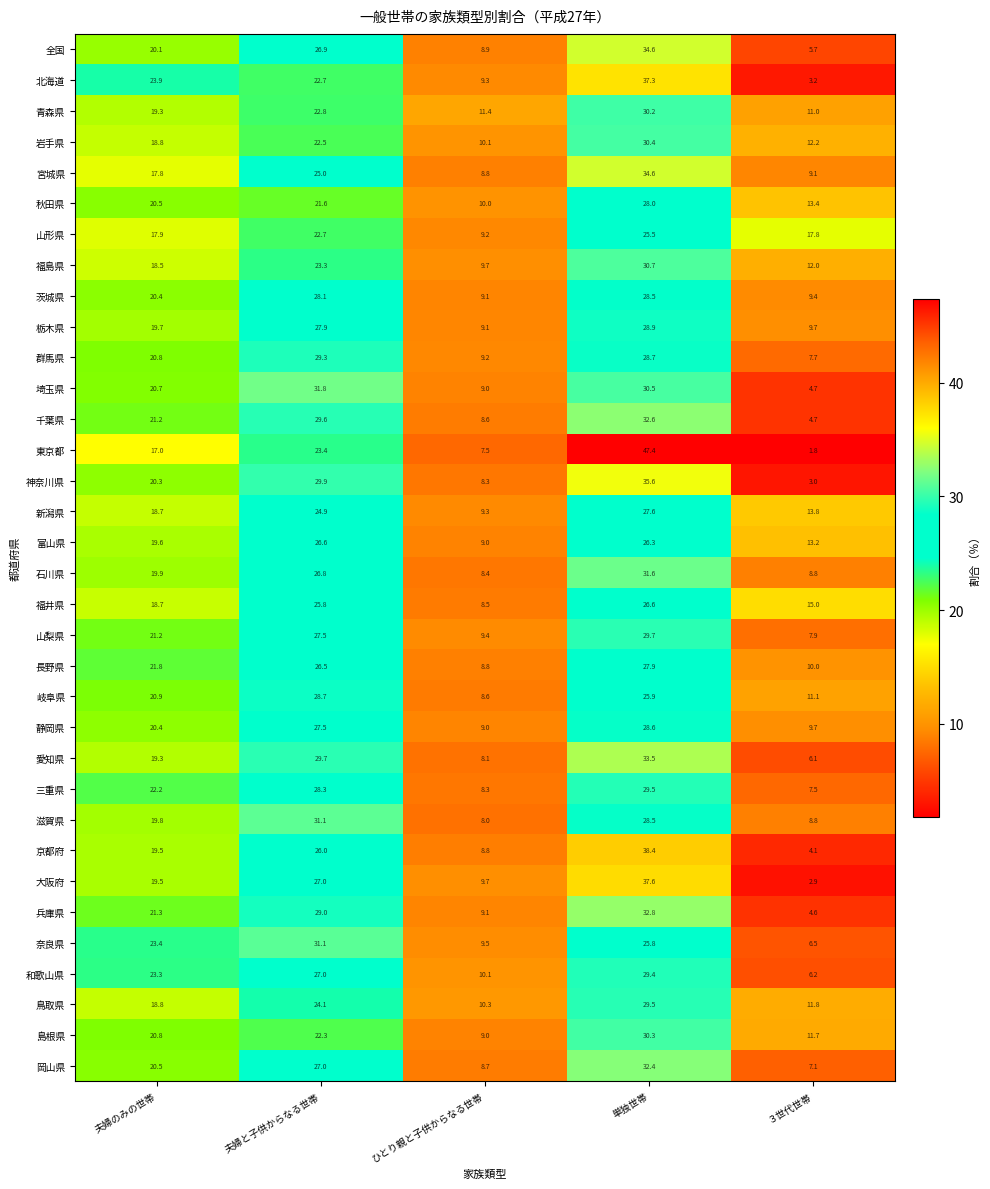

What is the total value across all series at 夫婦と子供からなる世帯?

904.4